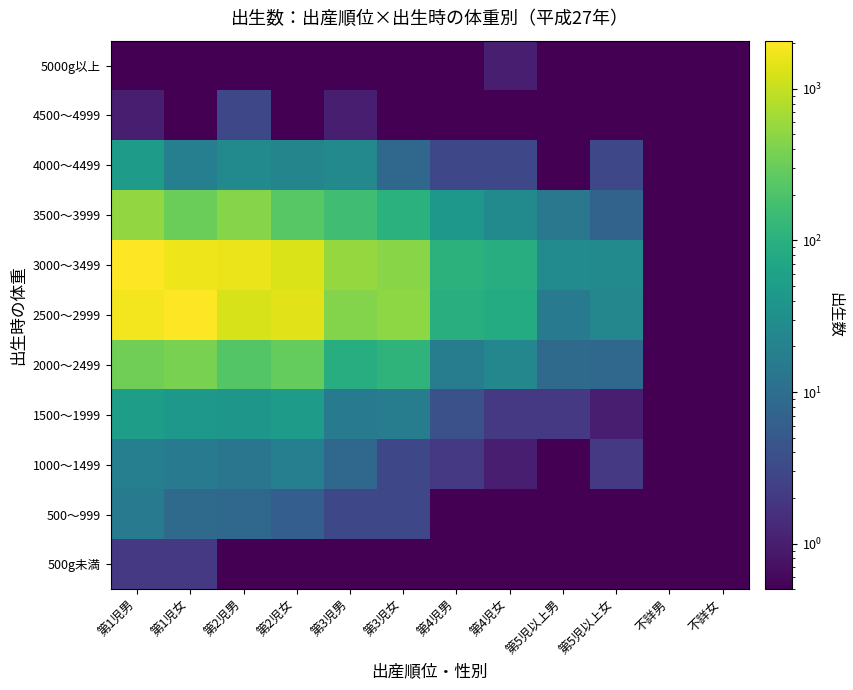

Count the number of categories in the chart.

12